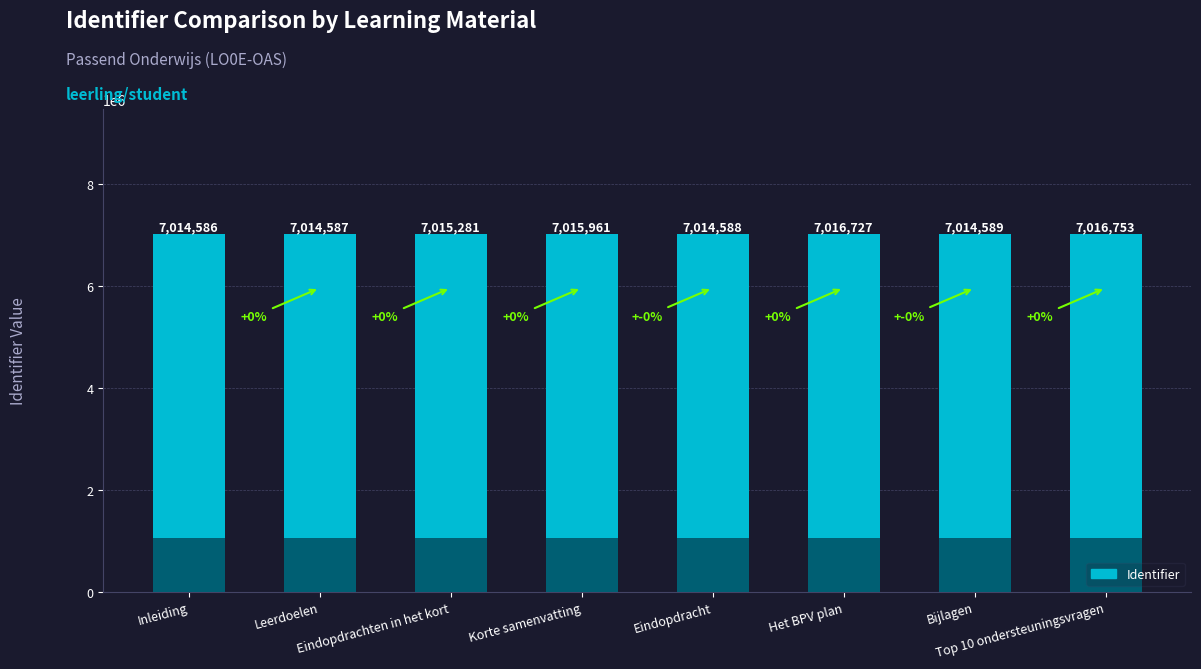

What is the greatest value displayed?

7016753